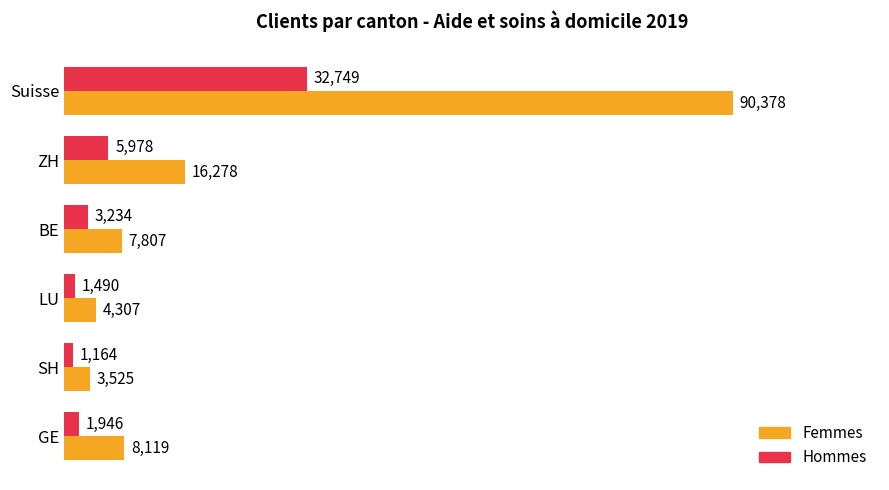

What is the average value of the Hommes series?

7760